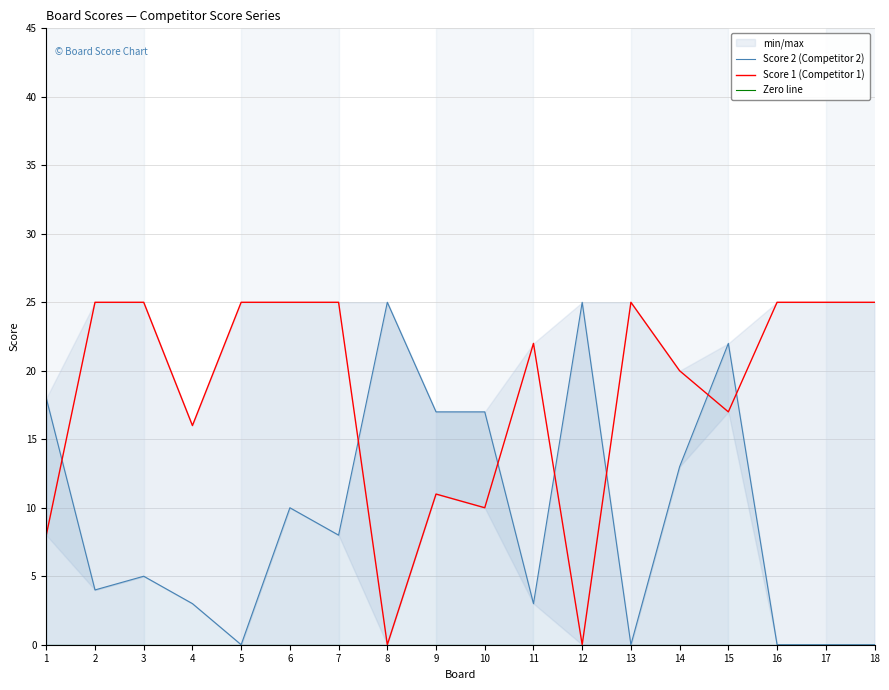

Rank the categories by Score 2 value from lowest to highest.

5, 13, 16, 17, 18, 4, 11, 2, 3, 7, 6, 14, 9, 10, 1, 15, 8, 12